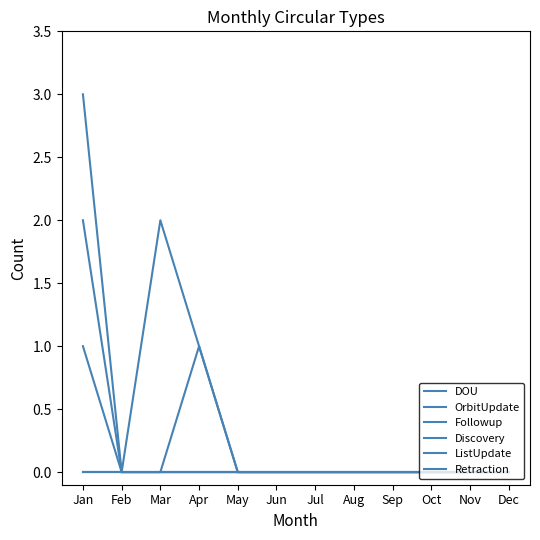

Rank the series by their maximum value, from highest to lowest.

DOU, OrbitUpdate, Followup, Discovery, ListUpdate, Retraction